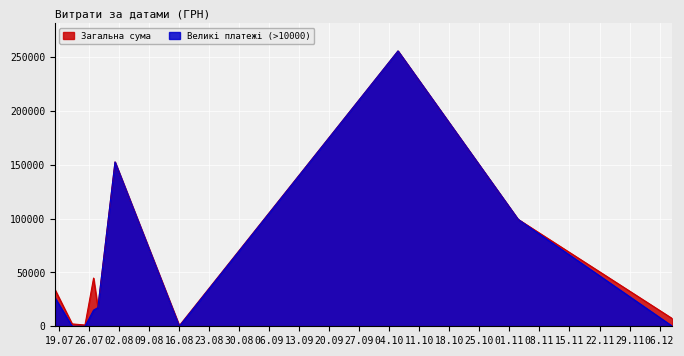

What is the highest value of the Великі платежі (>10000) series?

255550.2